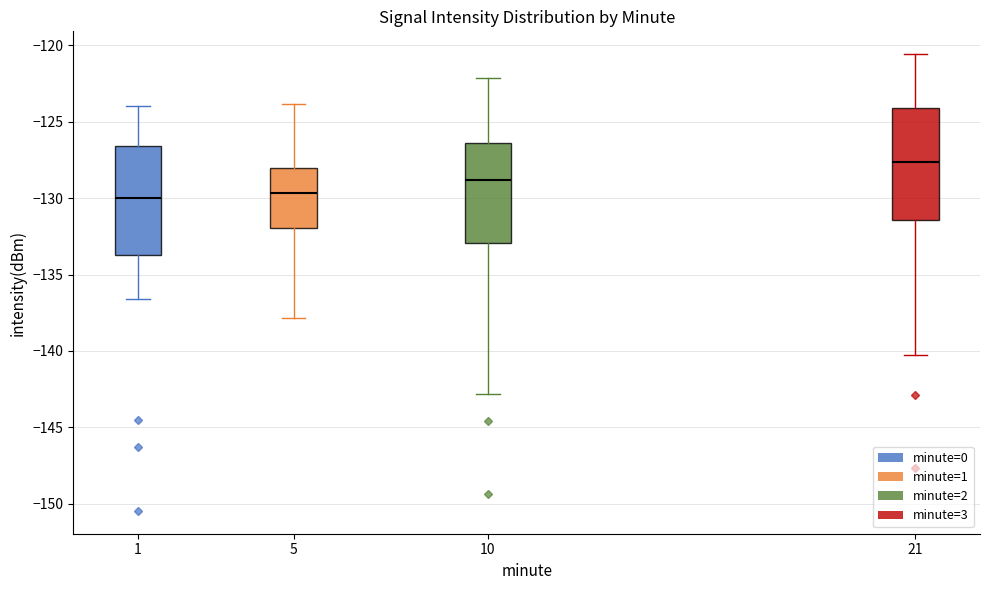

Reading left to right, read every box against the y-axis: the position of its median line, the range the box covers, and the ends of its whiskers. The values are not printed on the chart, so give them approximately, as read against the axis.

1: median -130.0, box -133.5 to -126.5, whiskers -136.5 to -124.0
5: median -129.5, box -132.0 to -128.0, whiskers -138.0 to -124.0
10: median -129.0, box -133.0 to -126.5, whiskers -143.0 to -122.0
21: median -127.5, box -131.5 to -124.0, whiskers -140.0 to -120.5